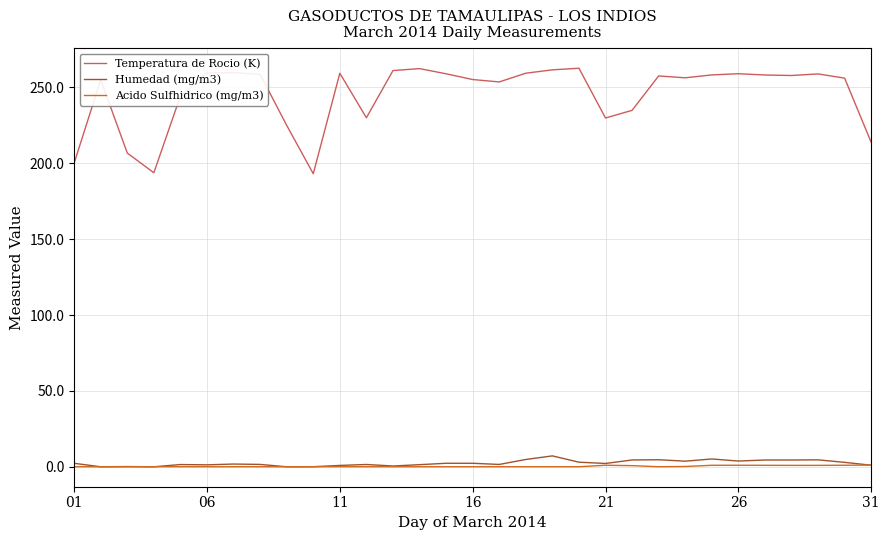

What is the sum of all Acido Sulfhidrico (mg/m3) values?

9.8